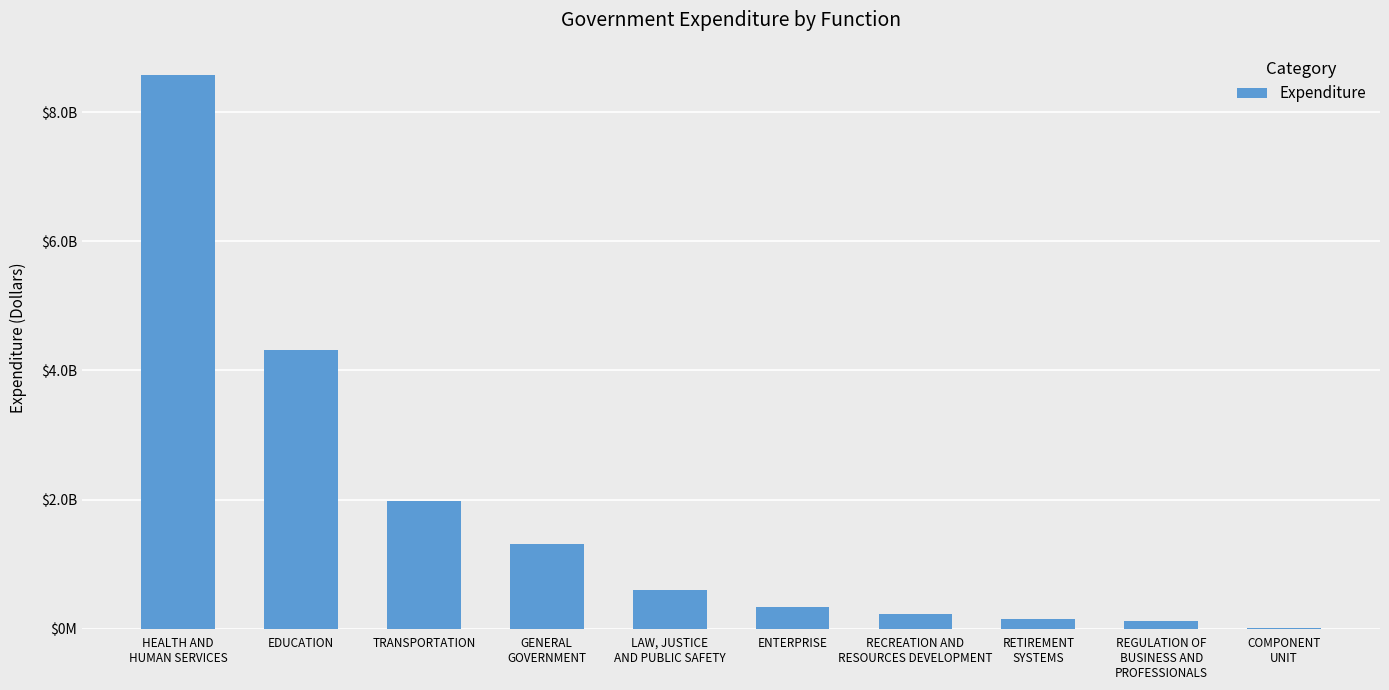

The value at COMPONENT
UNIT is 22153471.9. True or false?

False